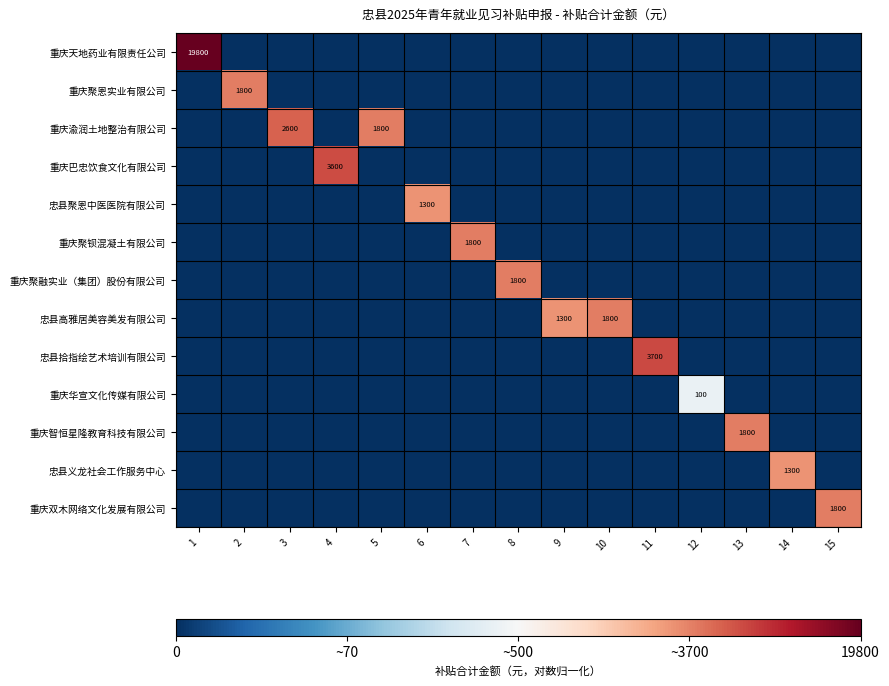

At which category does the chart reach its minimum across all series?

2